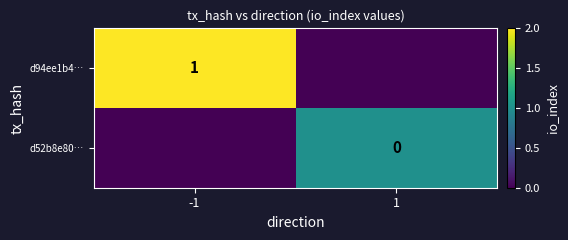

Is it true that d94ee1b4… equals 1 at -1?

True